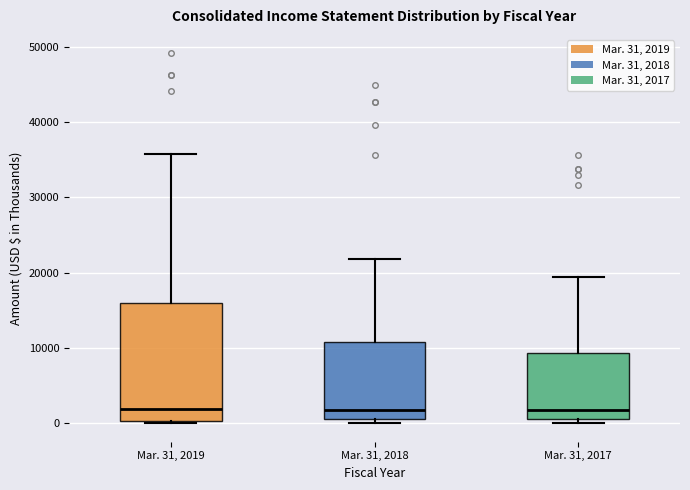

Reading left to right, read every box against the y-axis: the position of its median line, the range the box covers, and the ends of its whiskers. The values are not printed on the chart, so give them approximately, as read against the axis.

Mar. 31, 2019: median 2000, box 0 to 16000, whiskers 0 (just below the box's lower edge) to 36000
Mar. 31, 2018: median 2000, box 1000 to 11000, whiskers 0 to 22000
Mar. 31, 2017: median 2000, box 1000 to 9000, whiskers 0 to 19000